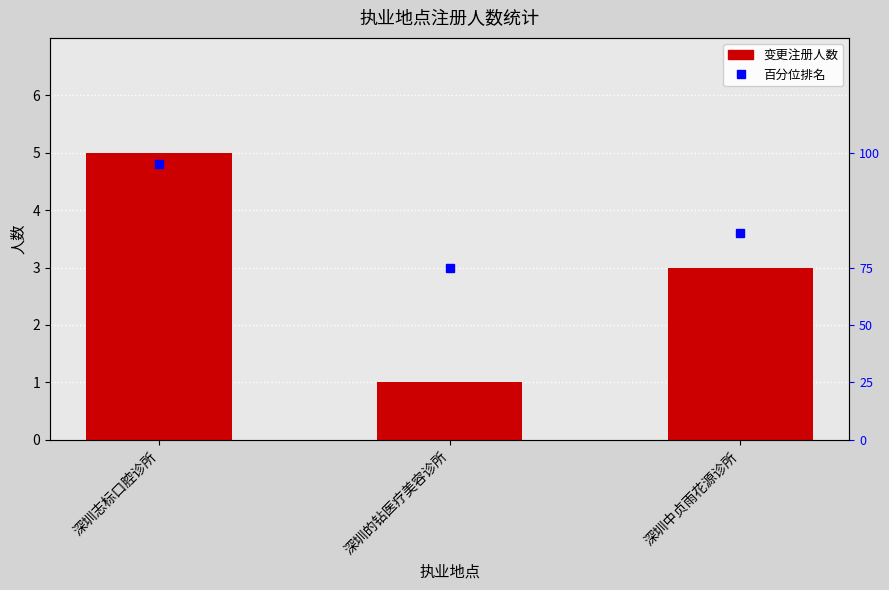

The value at 深圳志标口腔诊所 is 3. True or false?

False